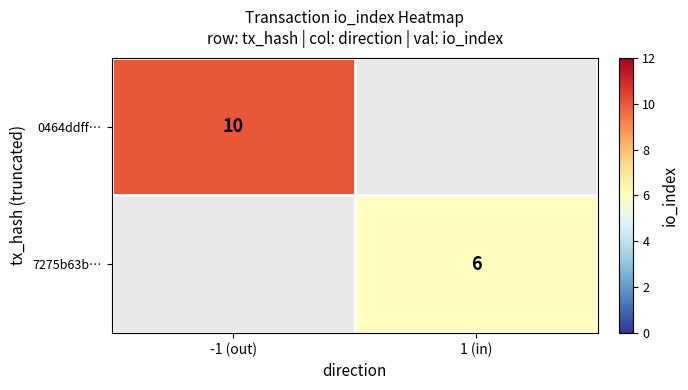

Is the value of 0464ddff… at -1 (out) greater than the value of 7275b63b… at 1 (in)?

Yes